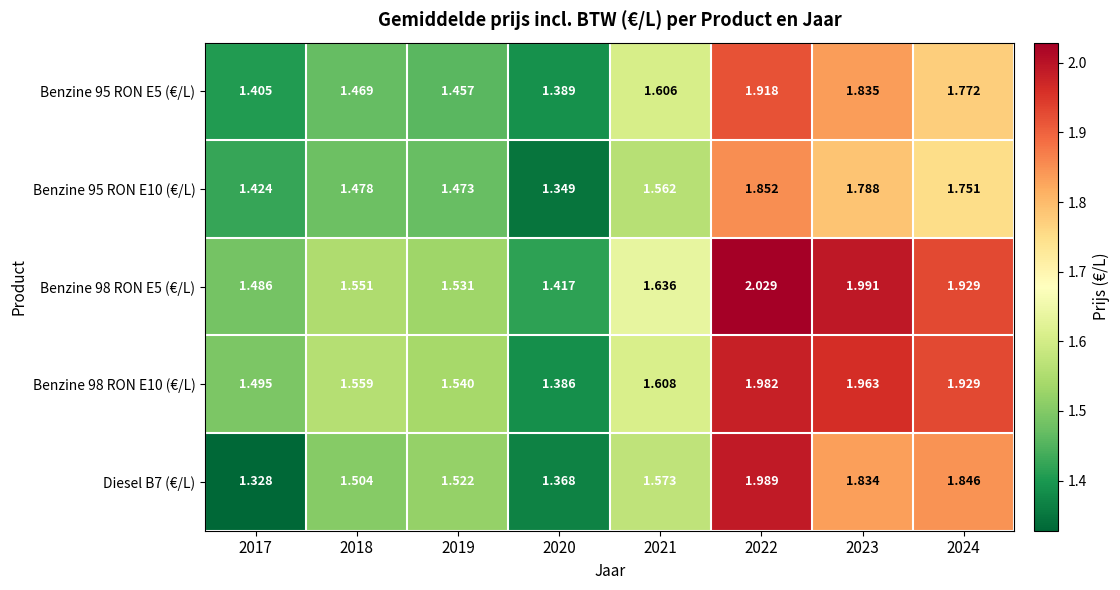

Is the value of Benzine 95 RON E5 (€/L) at 2018 greater than the value of Benzine 98 RON E10 (€/L) at 2021?

No